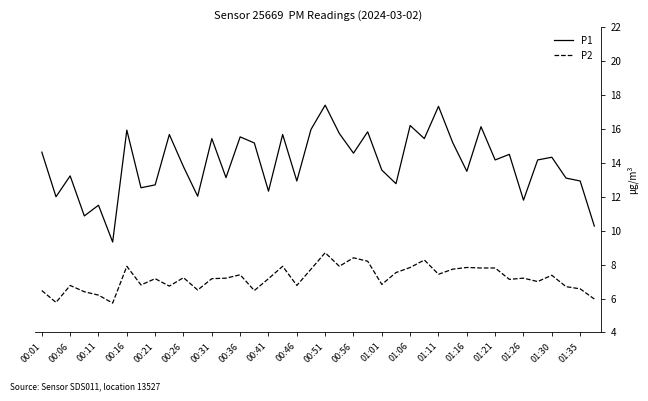

True or false: P2 and P1 cross at least once.

False